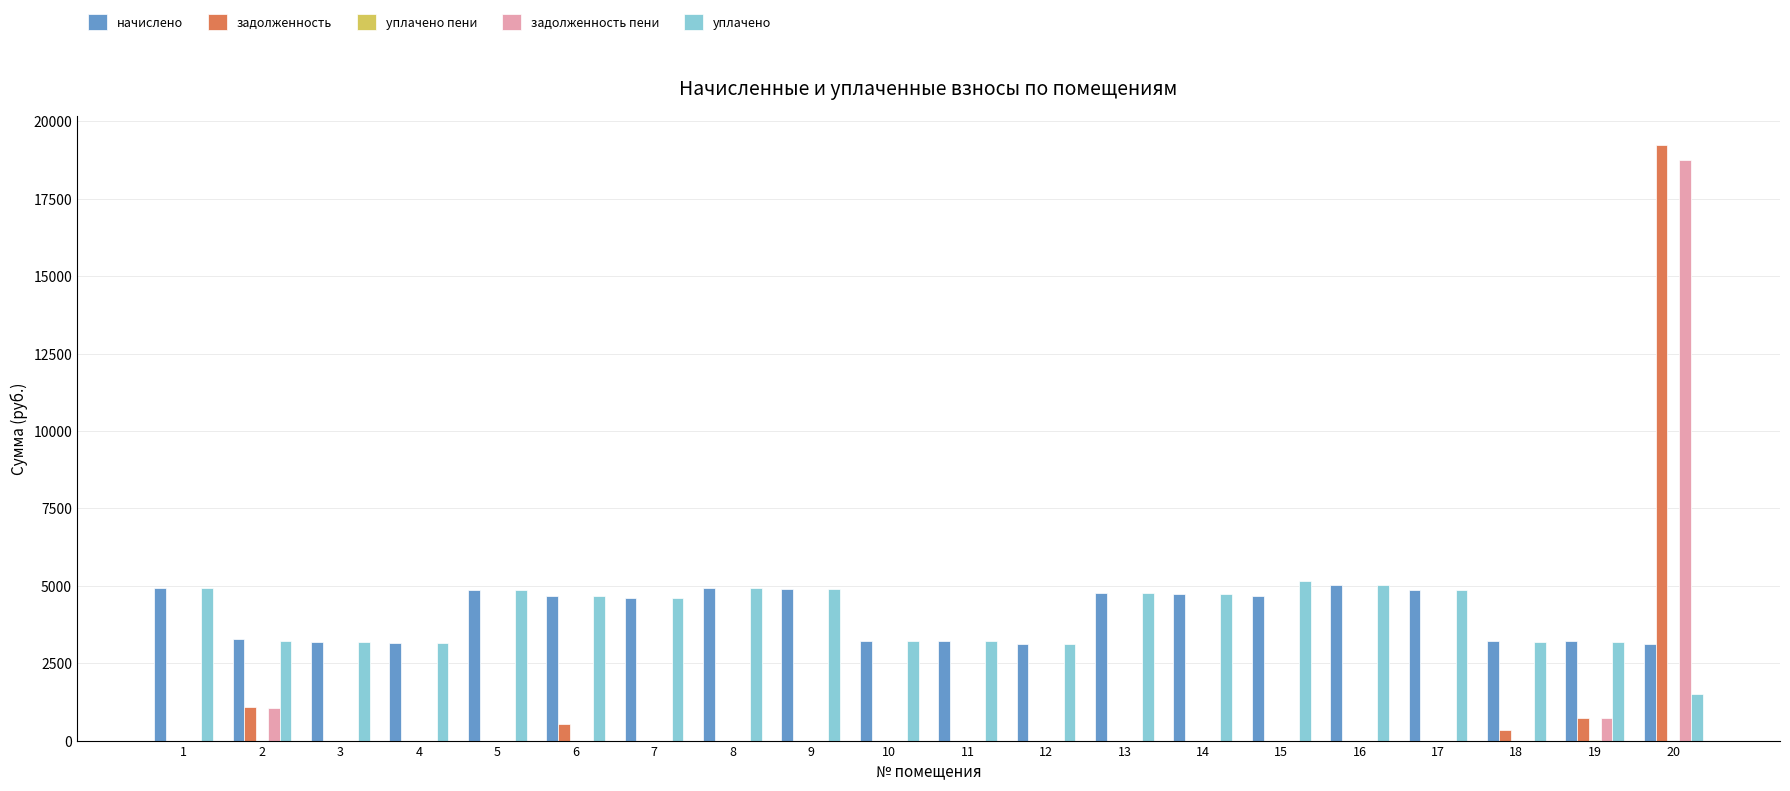

The value of уплачено at 3 is 1189.5. True or false?

False